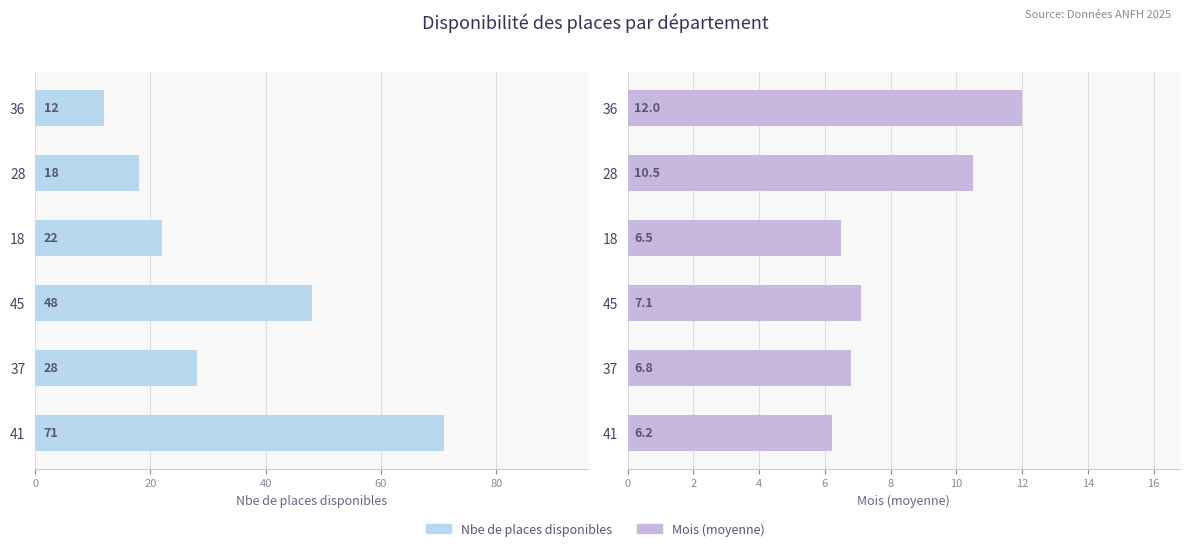

What is the value of the Nbe de places disponibles bar at the 1st from the left?

71.0